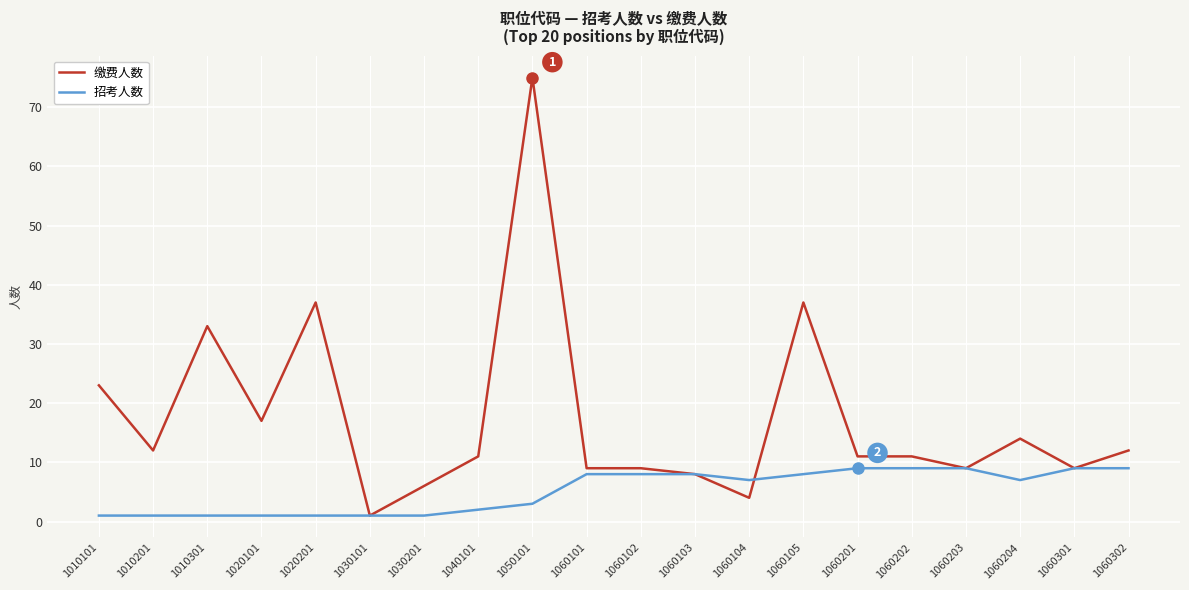

How many 招考人数 values are between 1 and 9?

20